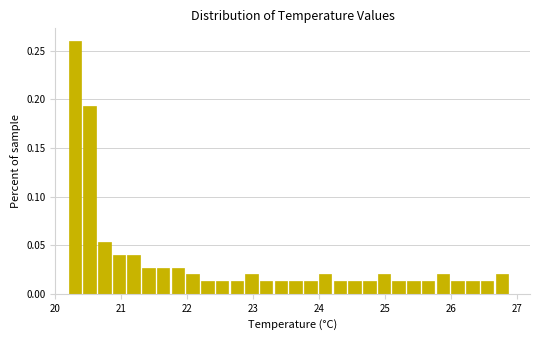

Around what value on the x-axis is the tallest bar? Give the approximate position of its centre, as read against the axis.

20.3